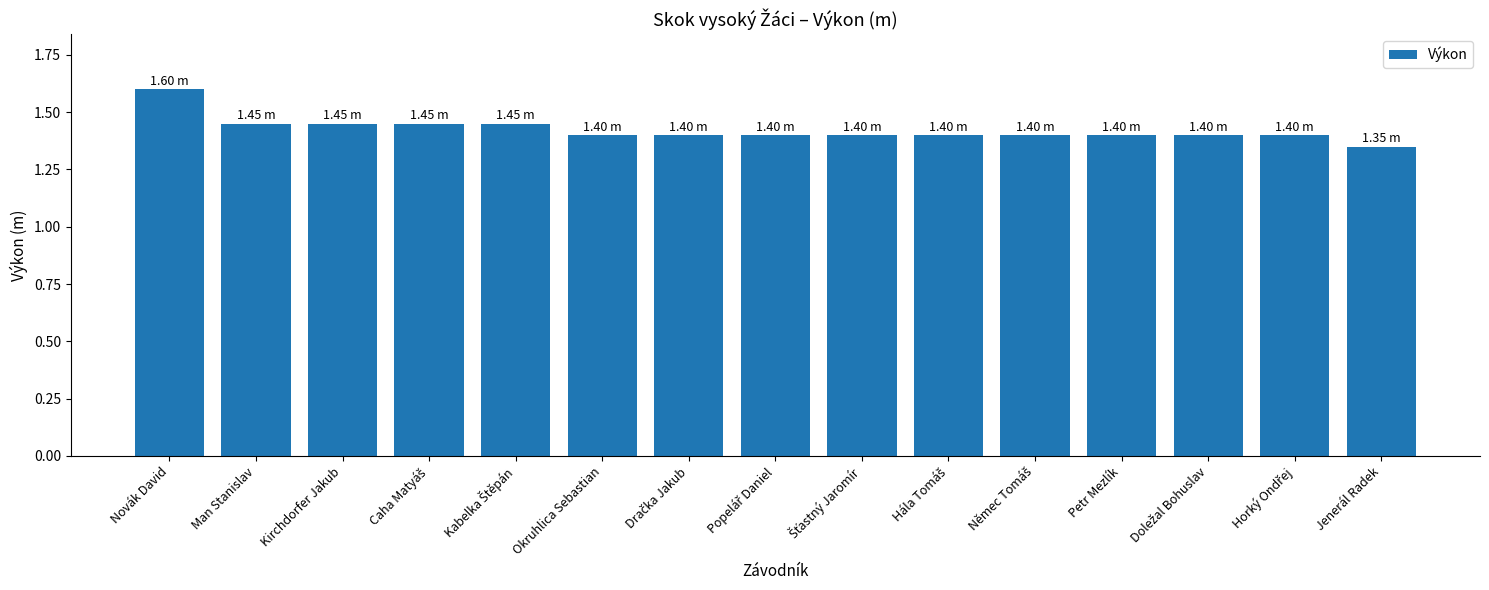

Which label corresponds to the smallest value in the chart?

Jenerál Radek